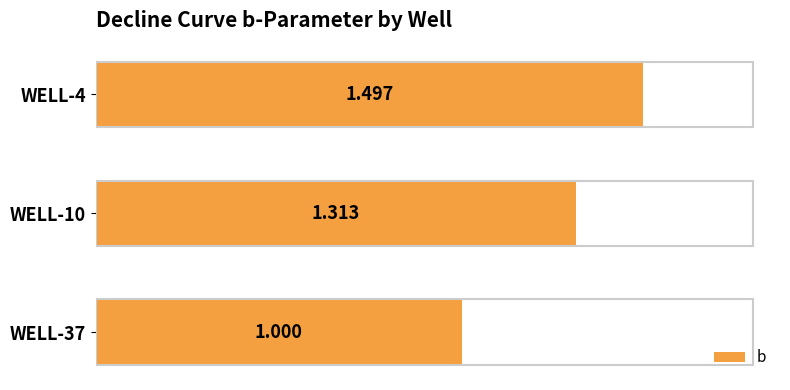

Rank the categories by value from lowest to highest.

WELL-37, WELL-10, WELL-4